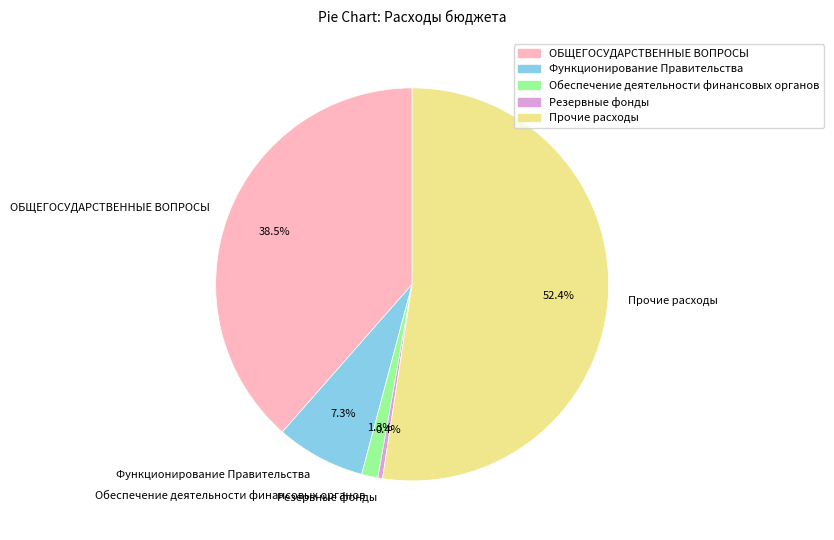

What is the smallest slice in the pie chart?

Резервные фонды